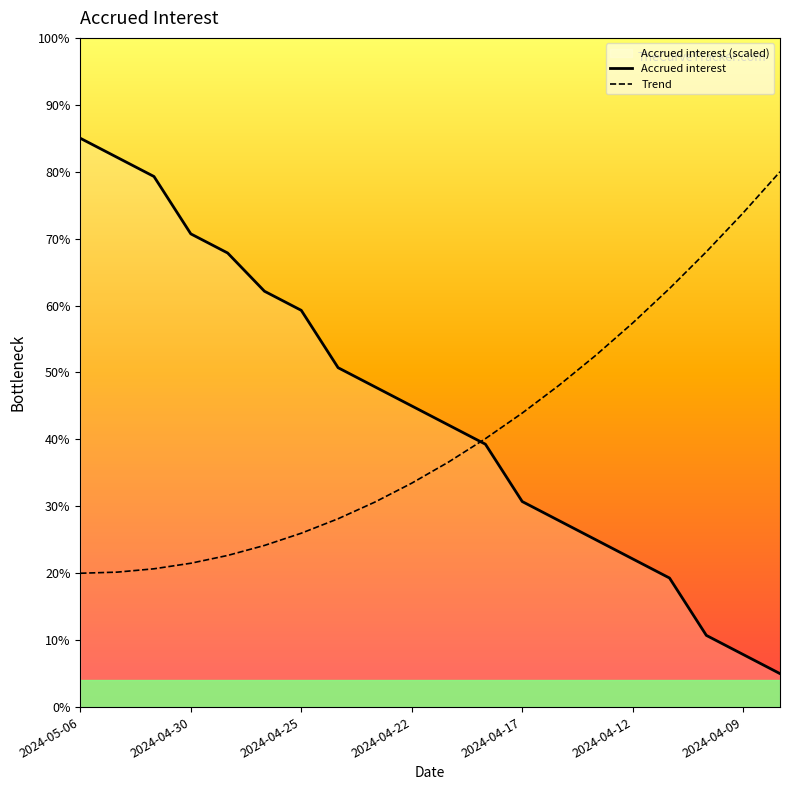

Reading right to left, list all the values displayed in this chart.

2024-04-08=5.0	2024-04-09=7.9	2024-04-10=10.7	2024-04-11=19.3	2024-04-12=22.1	2024-04-15=25.0	2024-04-16=27.9	2024-04-17=30.7	2024-04-18=39.3	2024-04-19=42.1	2024-04-22=45.0	2024-04-23=47.9	2024-04-24=50.7	2024-04-25=59.3	2024-04-26=62.1	2024-04-29=67.9	2024-04-30=70.7	2024-05-02=79.3	2024-05-03=82.1	2024-05-06=85.0